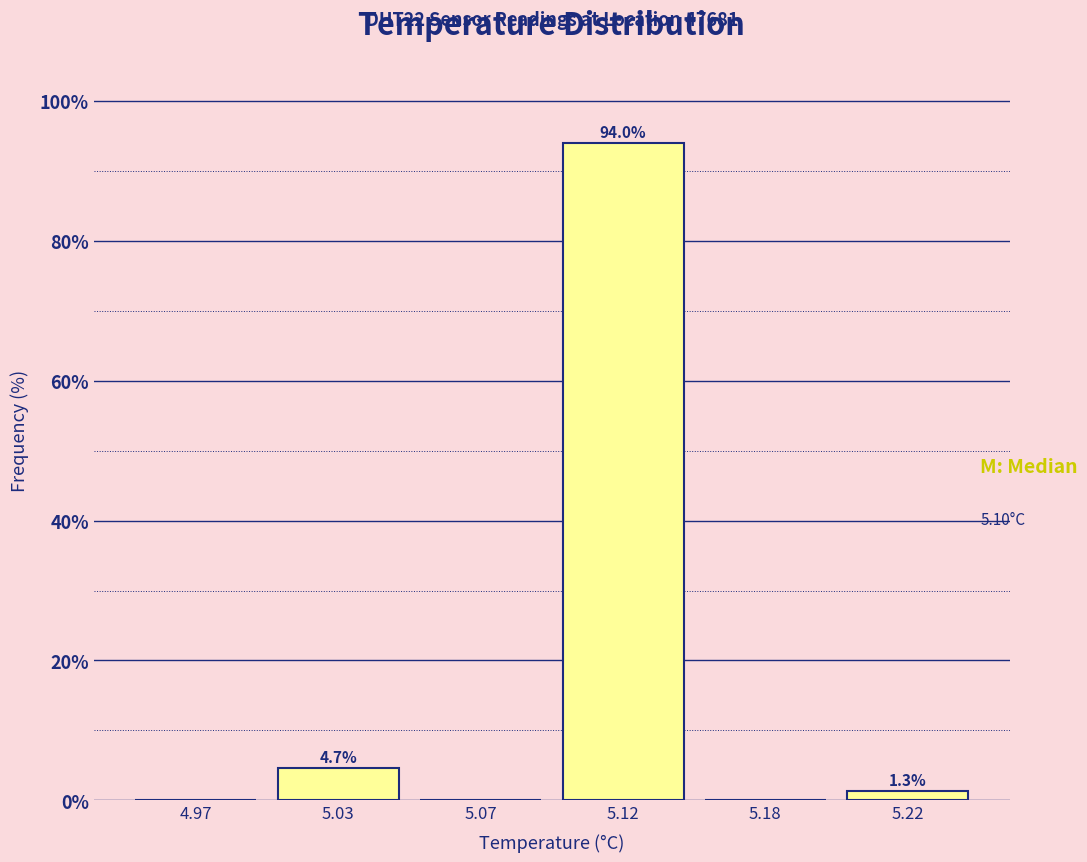

Which has a higher value, 5.12 or 5.22?

5.12